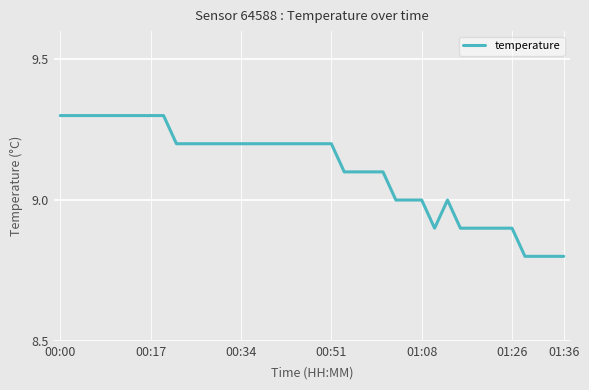

What is the greatest value displayed?

9.3